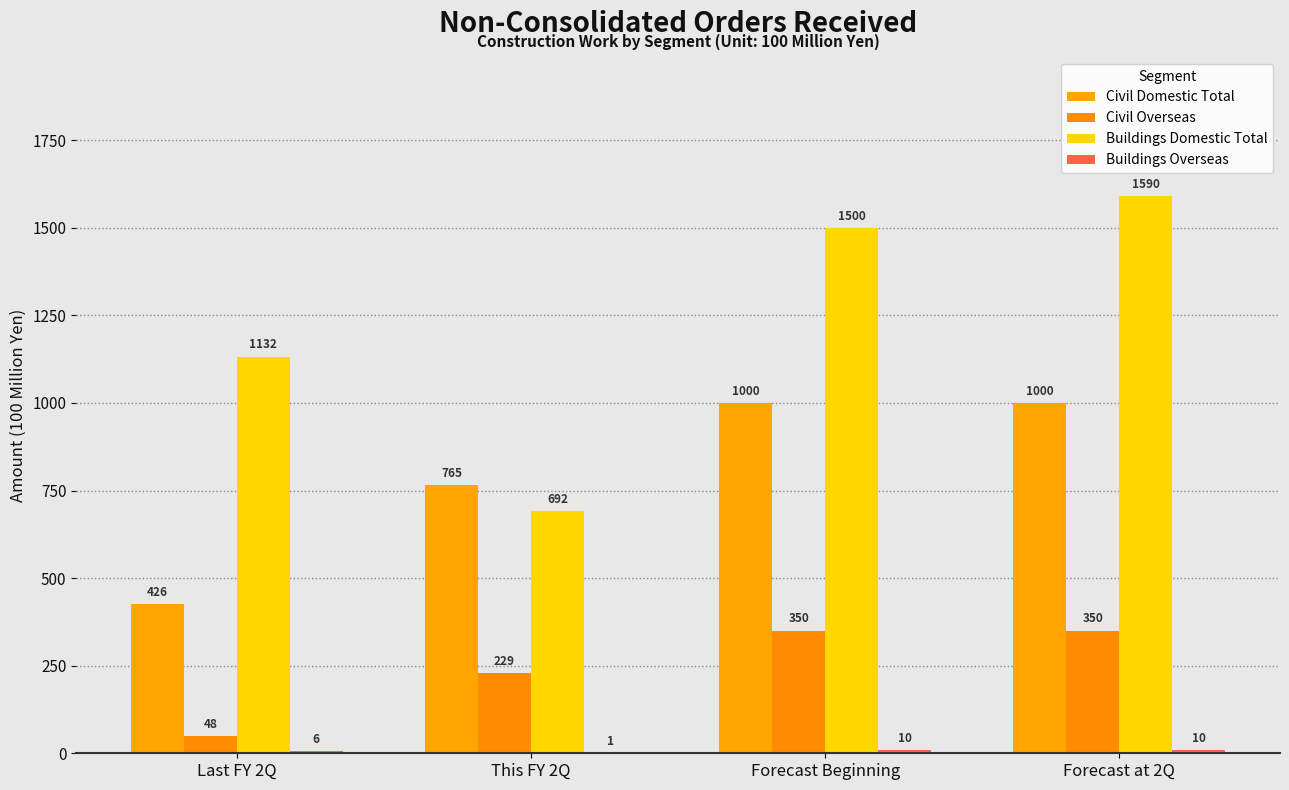

What position from the right is Forecast Beginning?

2